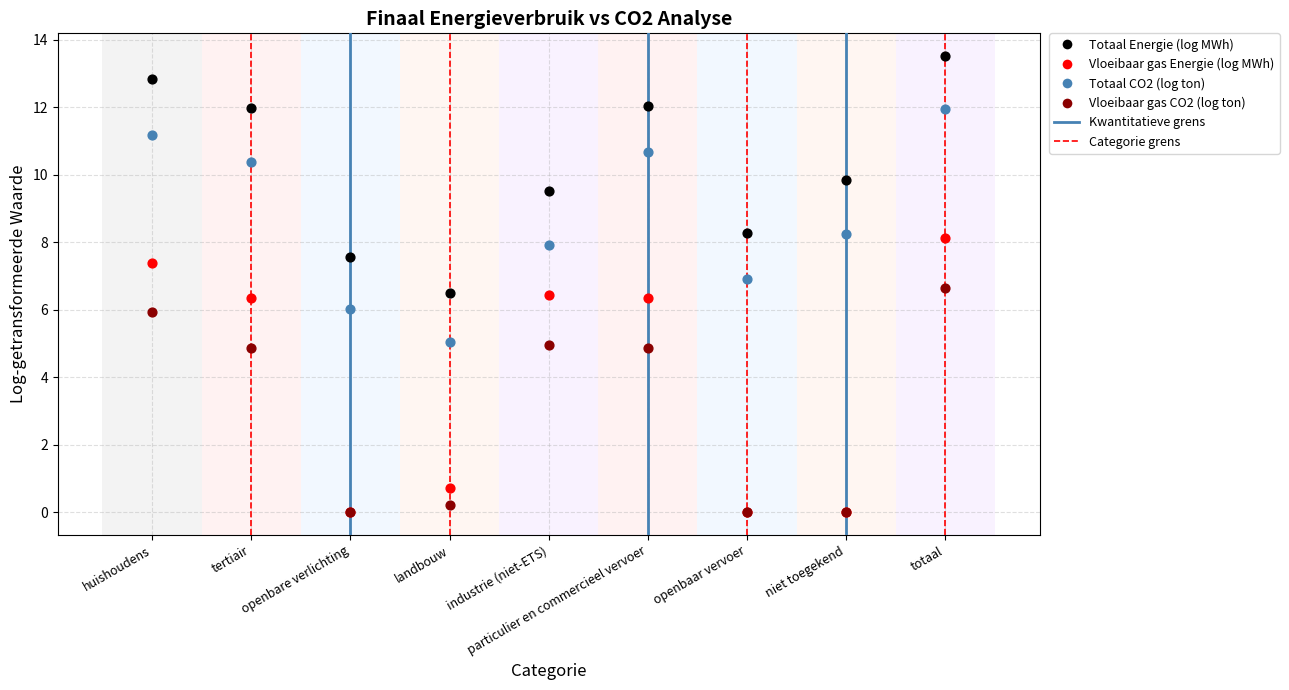

In the Totaal Energie (log MWh) series, what Y value is closest to 10?

9.8